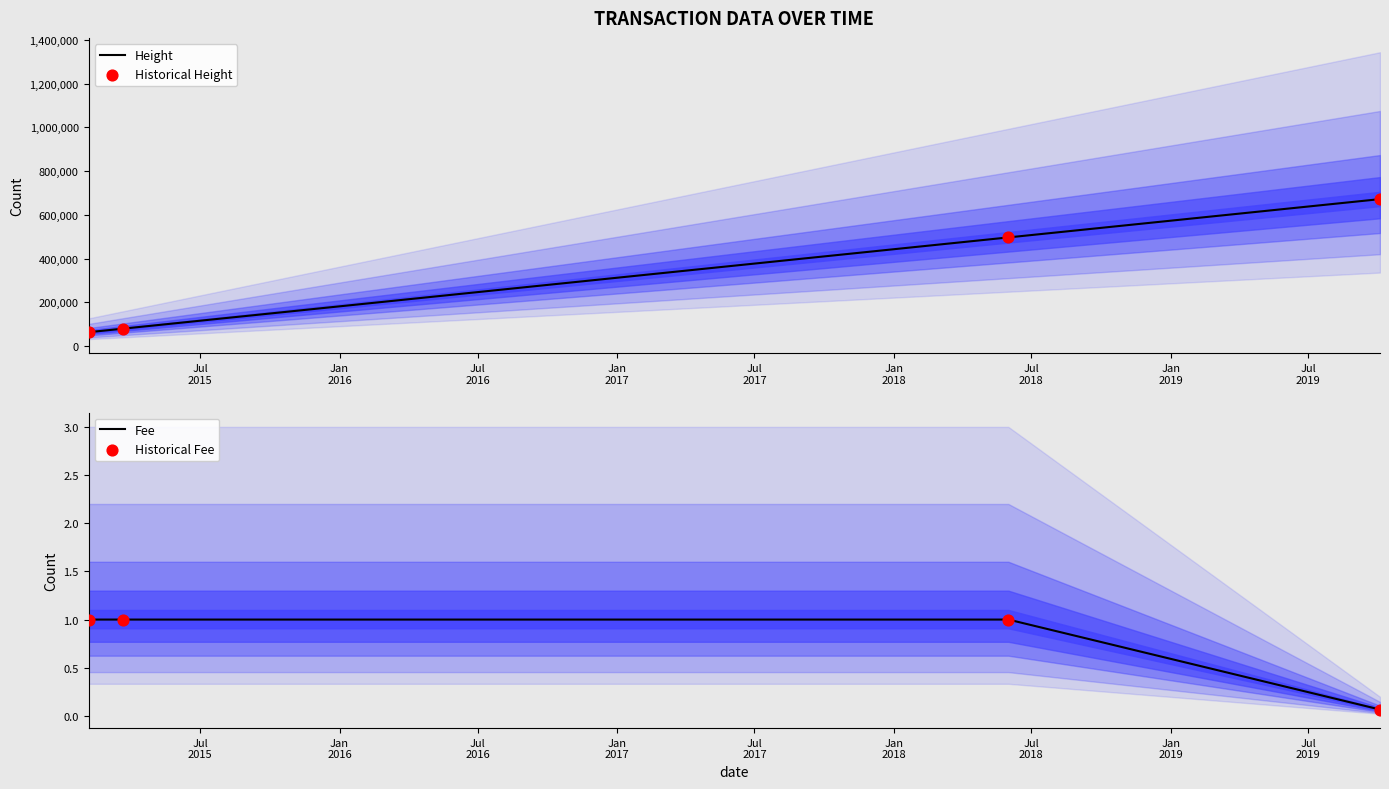

What are all the series names shown in the legend?

Height, Historical Height, Fee, Historical Fee